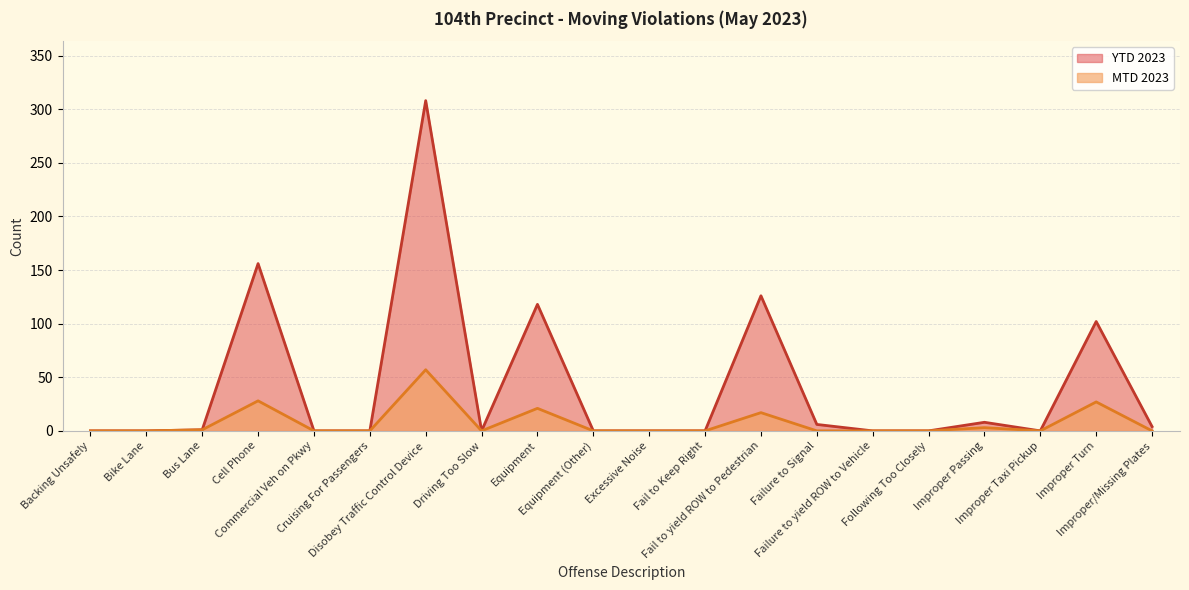

The YTD 2023 series shows -104 at Failure to yield ROW to Vehicle. True or false?

False